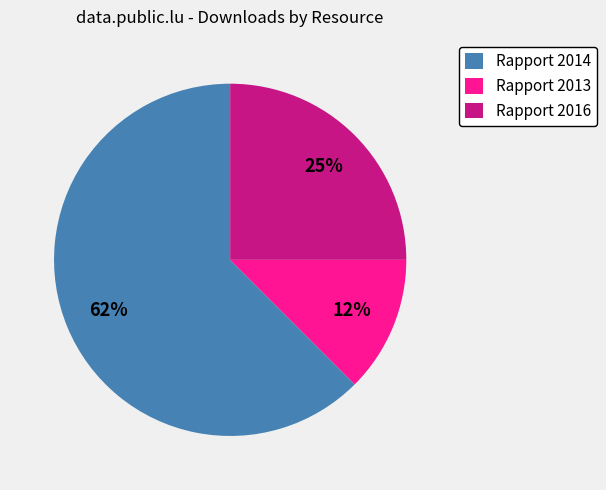

Combined, do Rapport 2013 and Rapport 2016 account for over 50%?

No